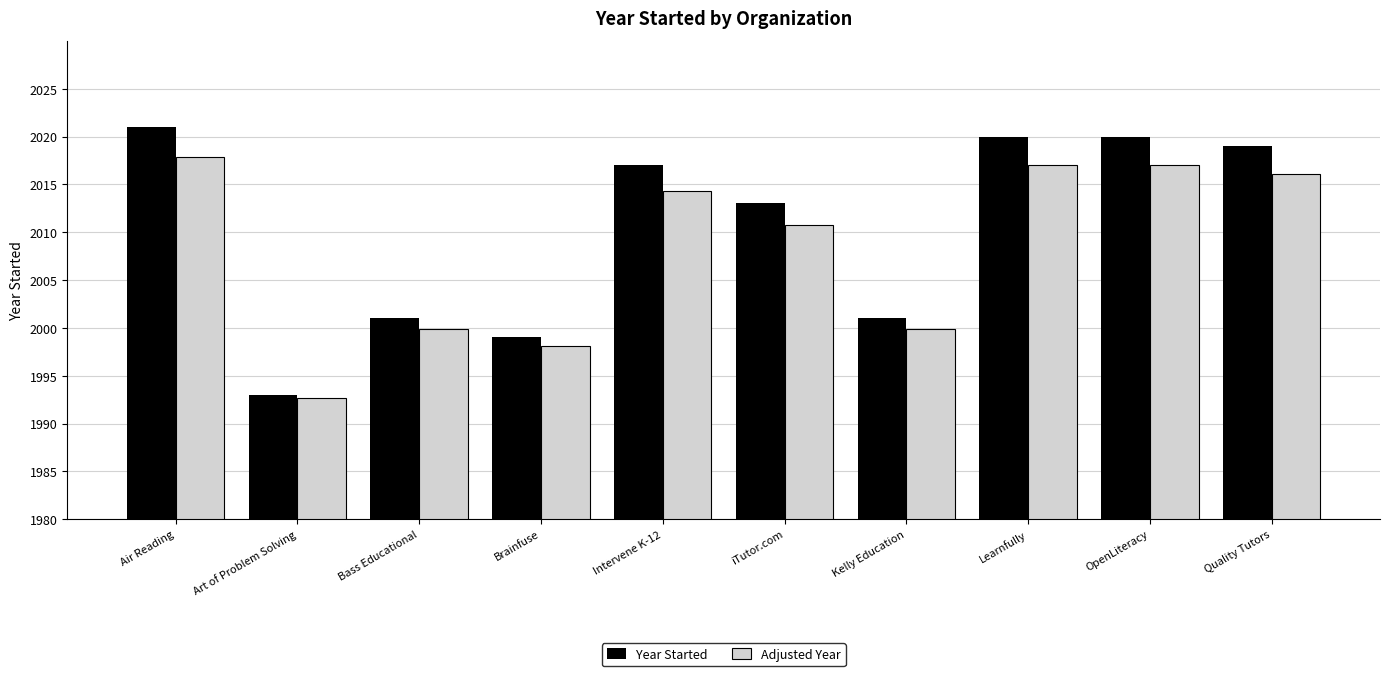

List the series in order of their overall mean, lowest first.

Adjusted Year, Year Started